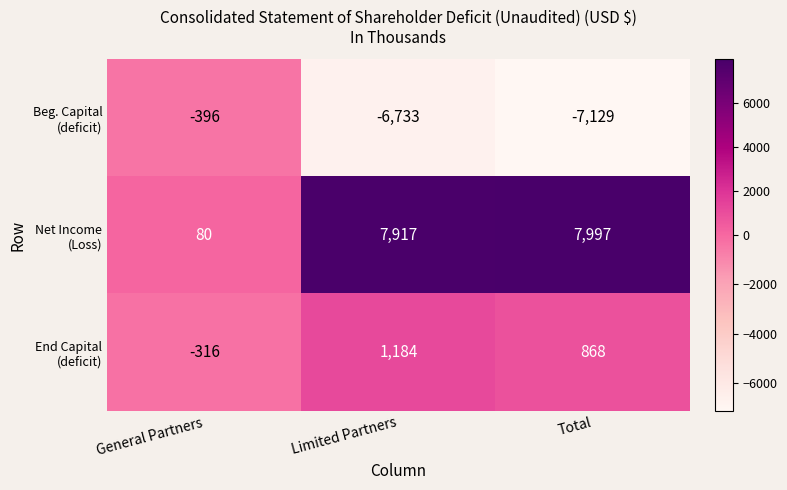

Which category has the lowest value across all series?

Total